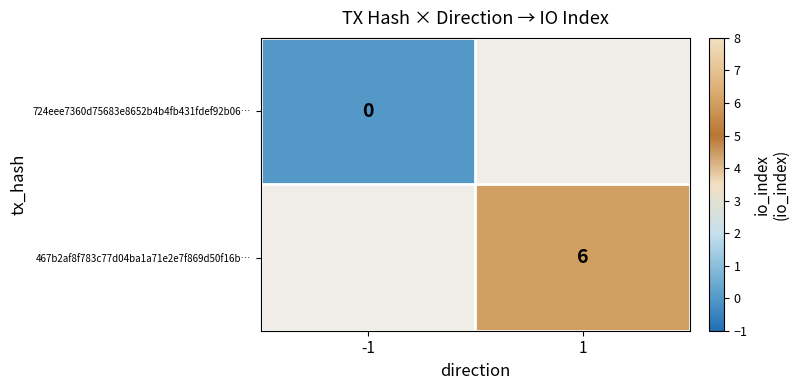

True or false: 467b2af8f783c77d04ba1a71e2e7f869d50f16b… has a value of 6 at 1.

True